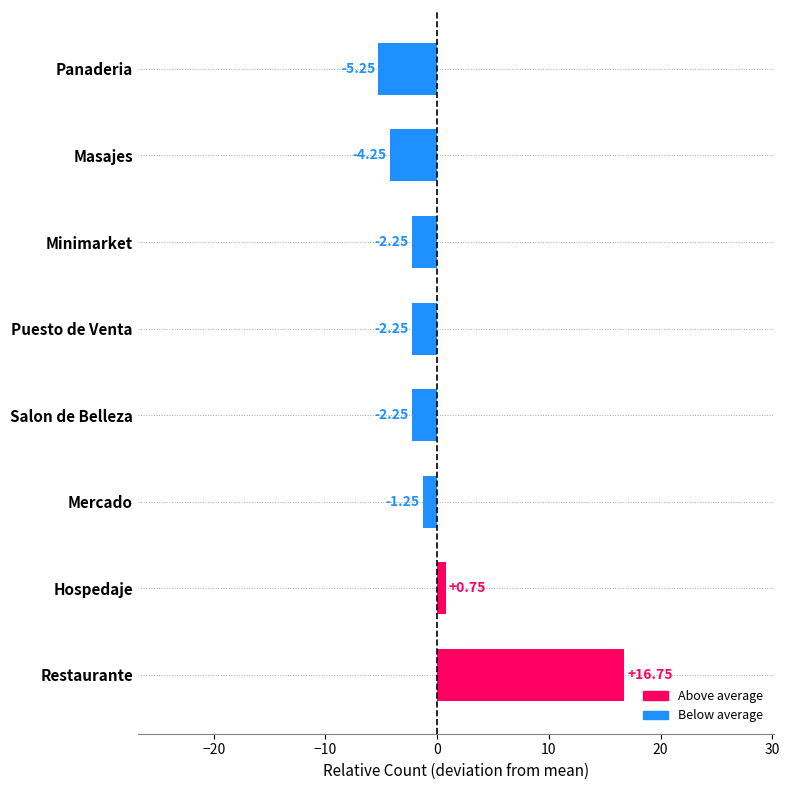

What is the change in value from Restaurante to Puesto de Venta?

-19.0